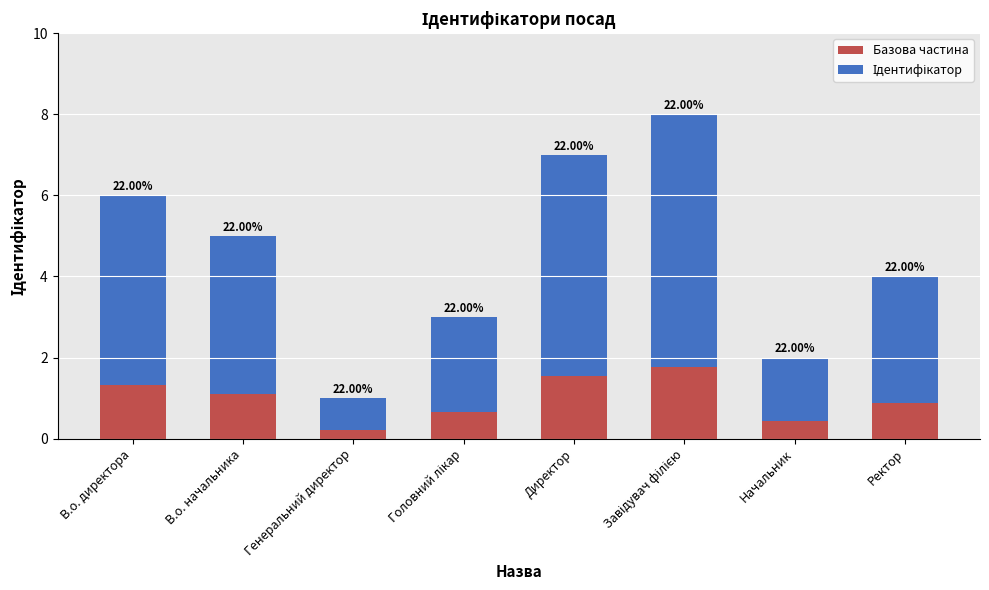

Are the bars grouped side by side (vs. stacked)?

No